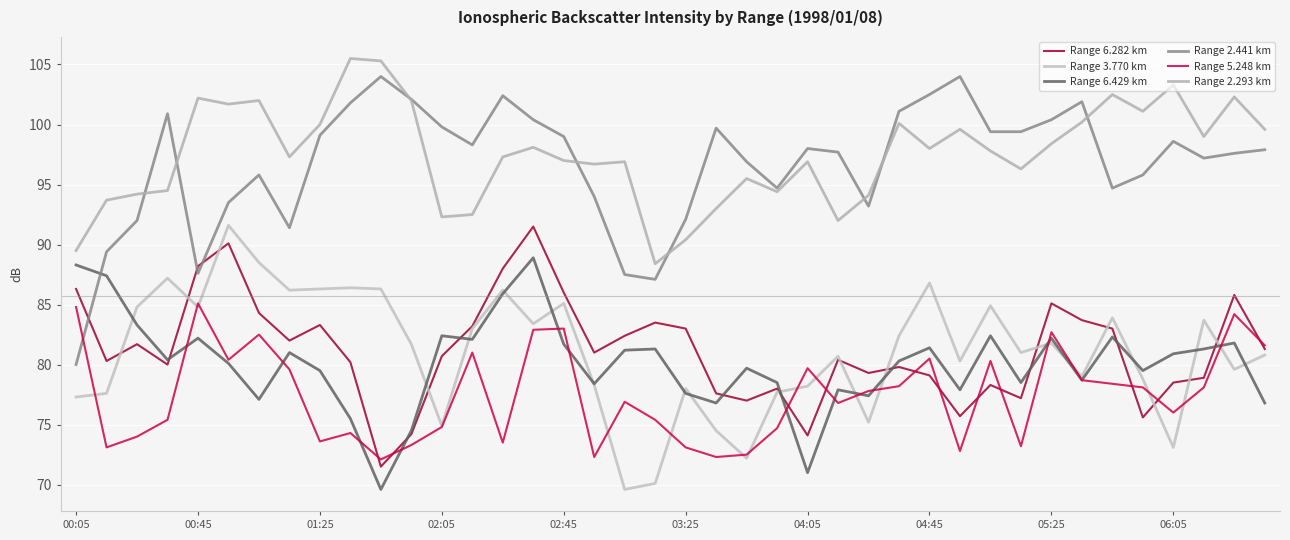

How many lines are shown in the chart?

6